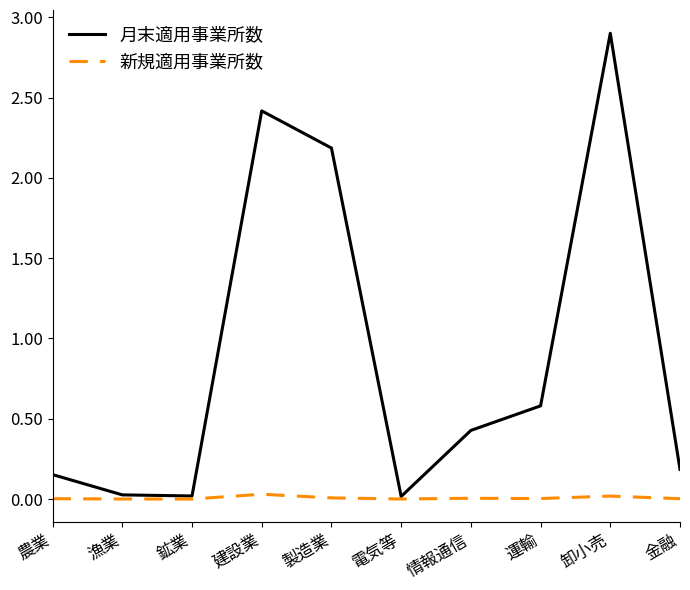

What is the difference between the 月末適用事業所数 values at 漁業 and 卸小売?

2.9